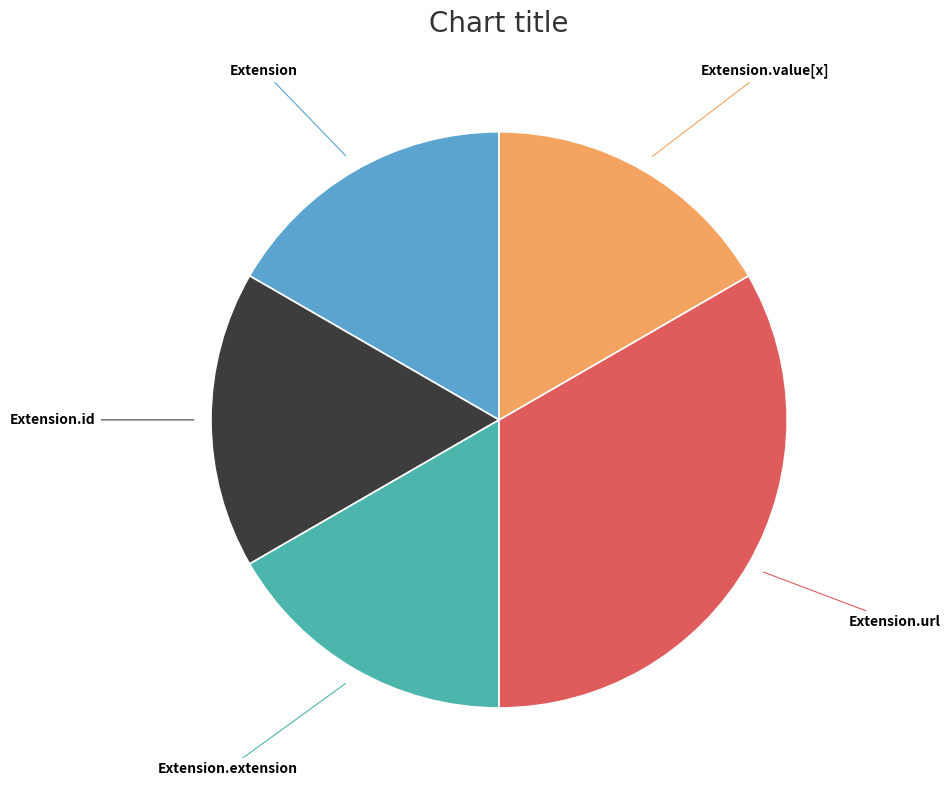

Does any single category account for the majority?

No